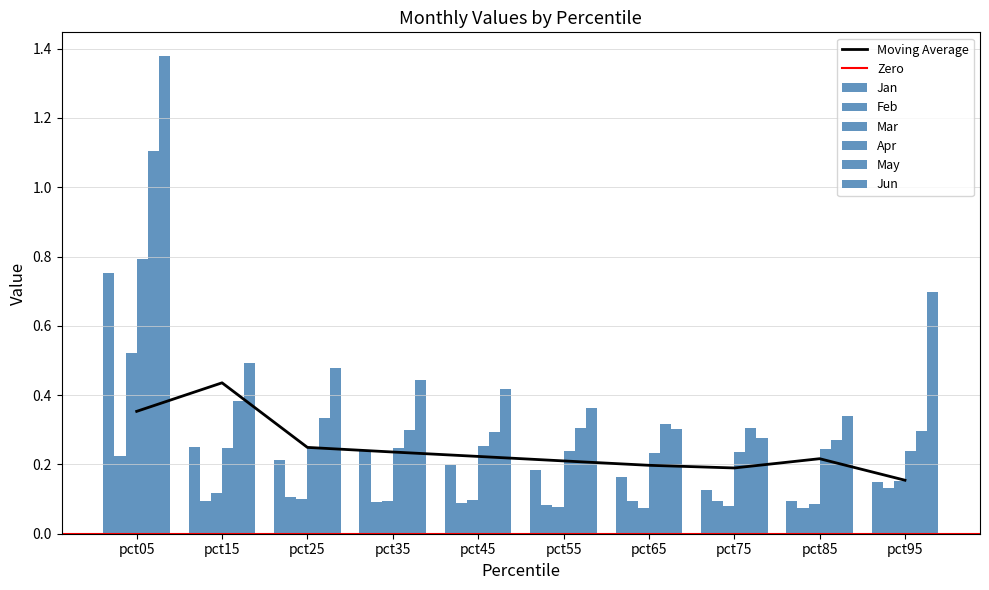

What is the difference between the maximum and minimum values in the Jun series?

1.1